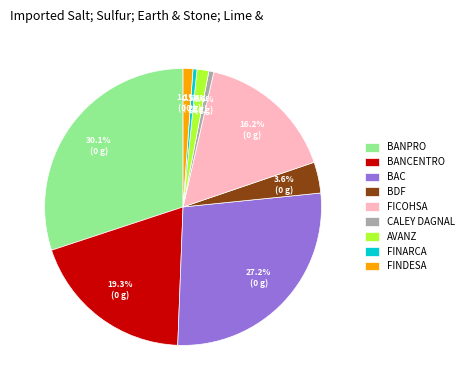

What portion of the pie excludes BDF?

96.4%